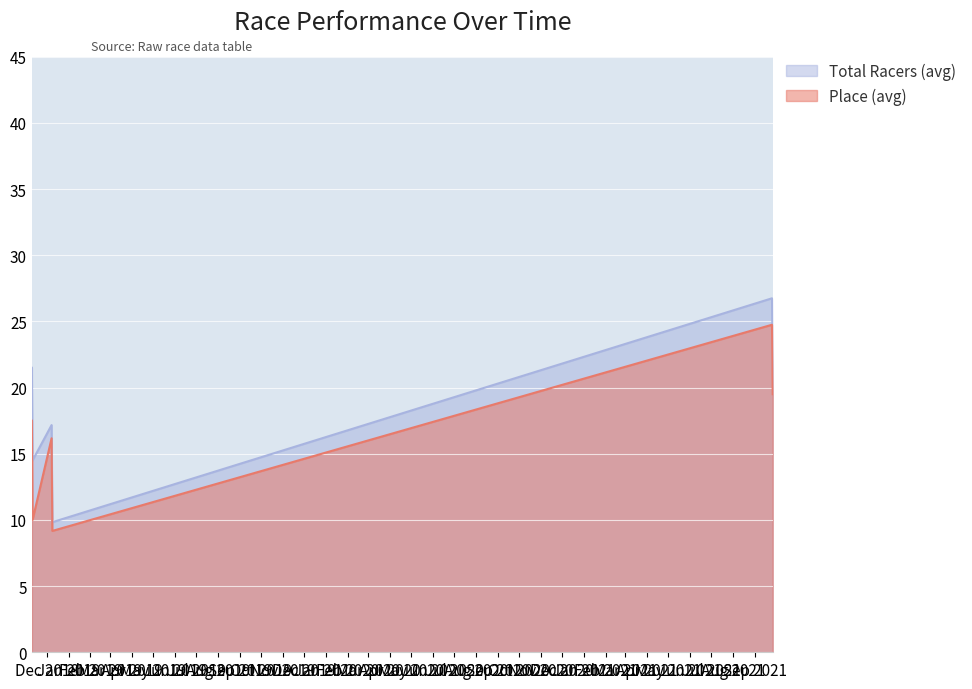

In Place (avg), how many points are lower than both neighbors (excluding endpoints)?

2